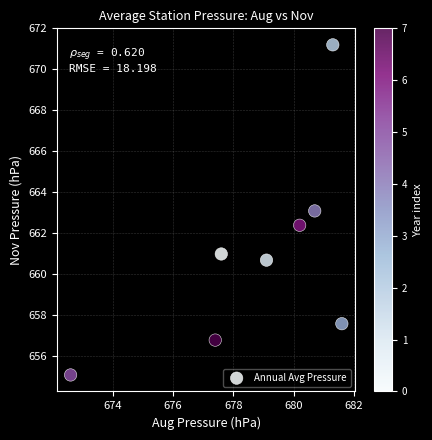

What is the range of X values (max minus min)?

9.0